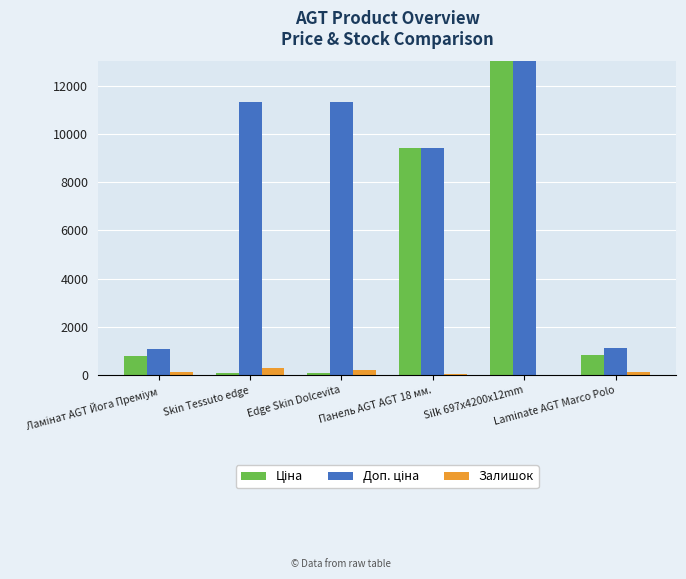

What is the difference between the Доп. ціна values at Ламінат AGT Йога Преміум and Edge Skin Dolcevita?

10232.2